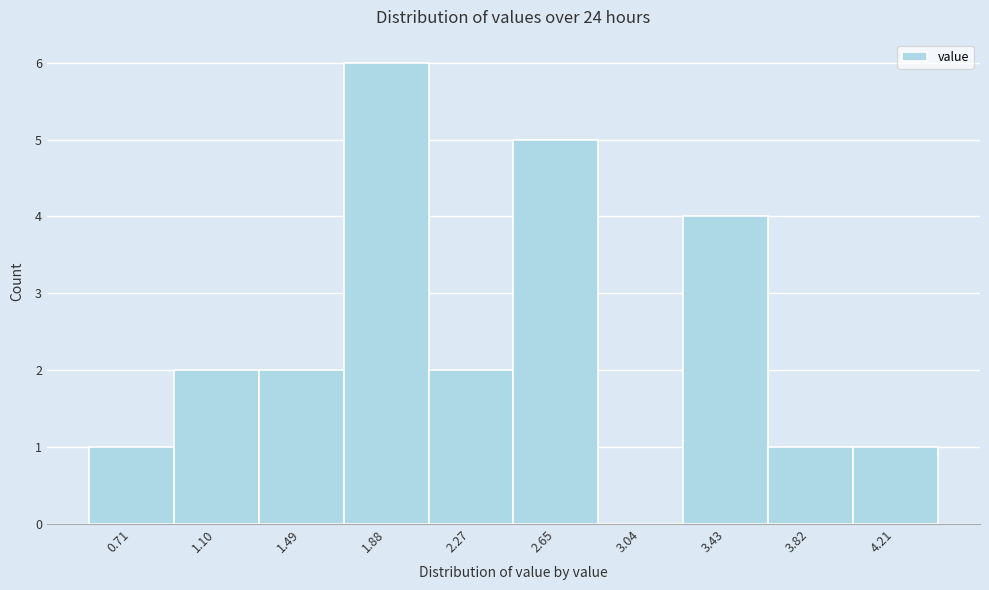

Reading right to left, list all the values displayed in this chart.

4.21=1	3.82=1	3.43=4	3.04=0	2.65=5	2.27=2	1.88=6	1.49=2	1.10=2	0.71=1